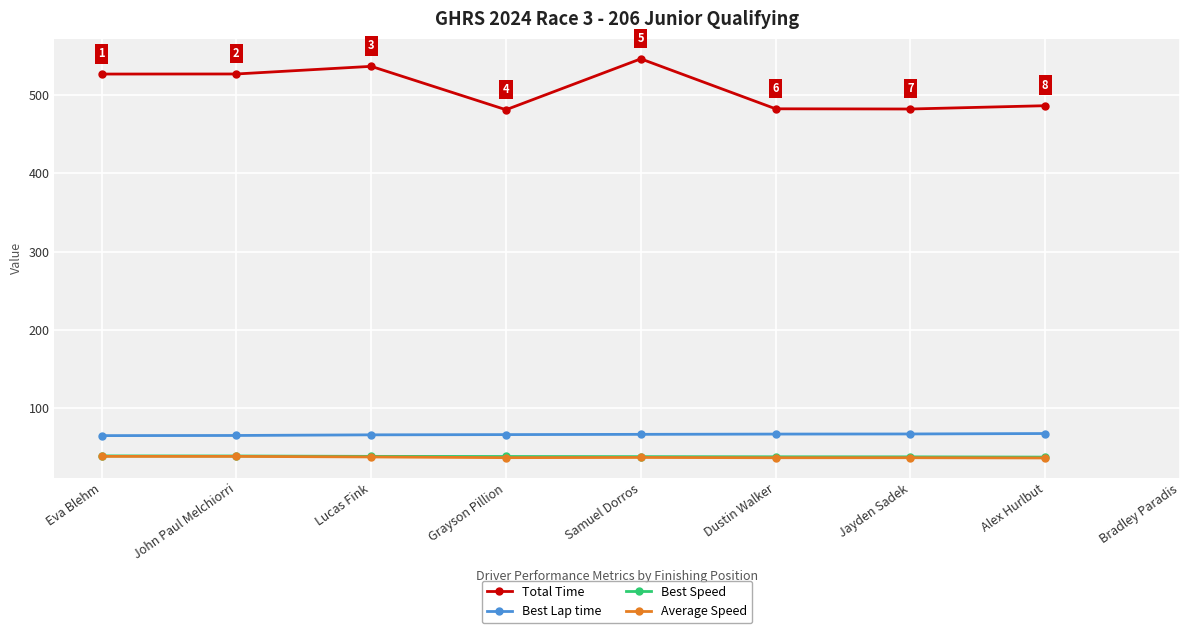

What is the minimum value for Best Lap time?

64.8